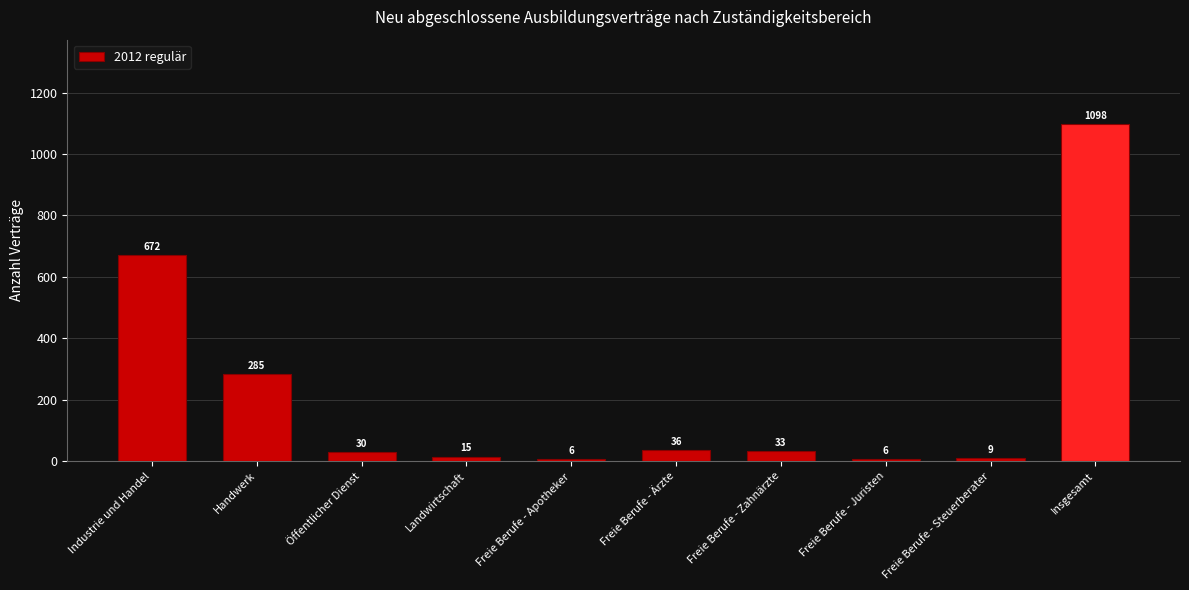

What is the label of the 6th bar from the right?

Freie Berufe - Apotheker